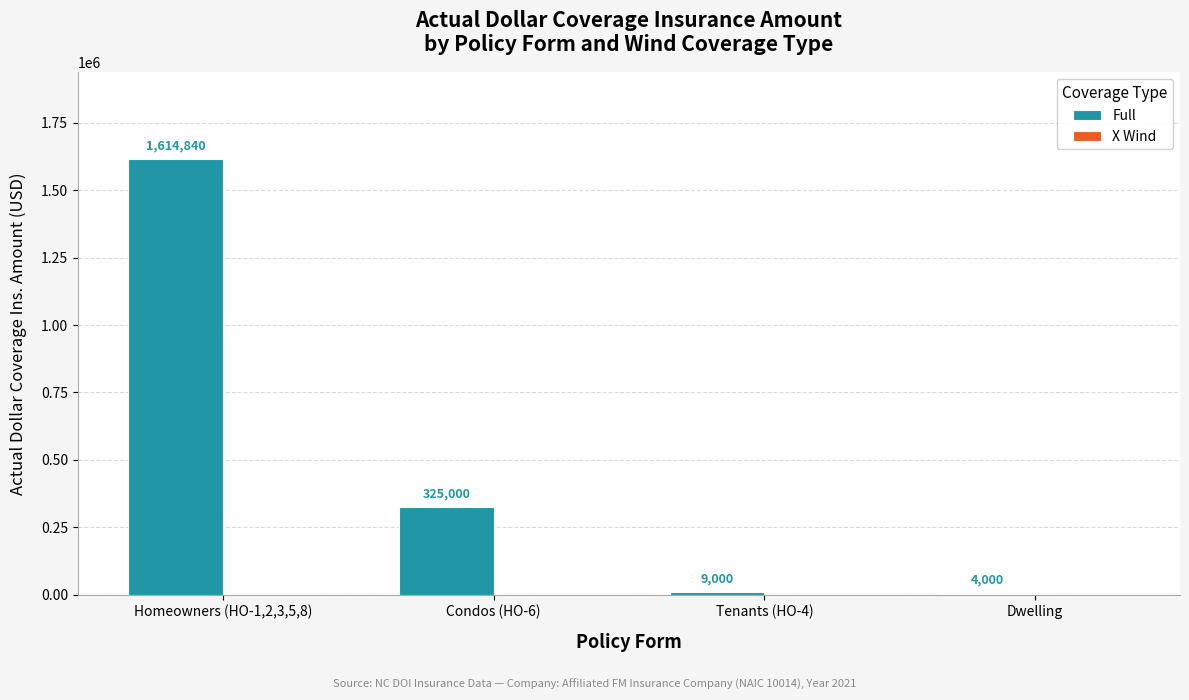

Reading left to right, what are all the values shown in this chart?

Homeowners (HO-1,2,3,5,8)=1614840	Condos (HO-6)=325000	Tenants (HO-4)=9000	Dwelling=4000